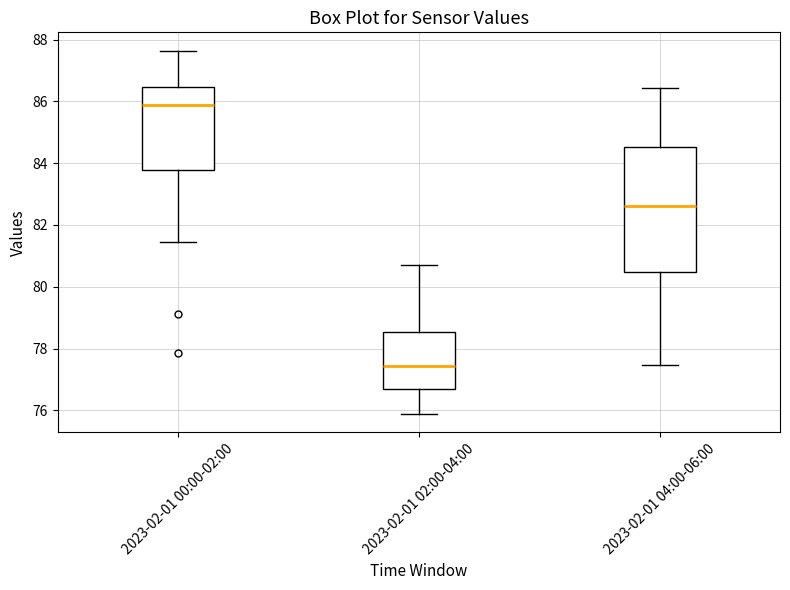

Comparing the boxes themselves (not the whiskers), which one is the tallest?

2023-02-01 04:00-06:00